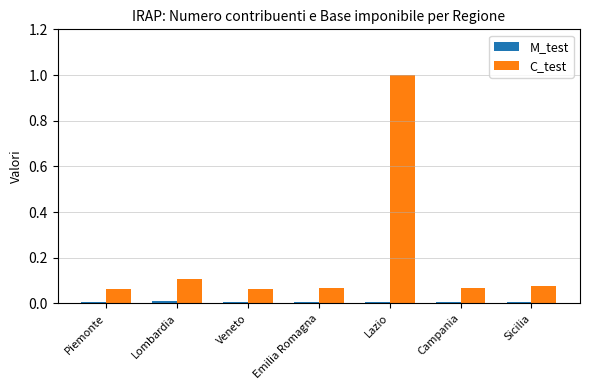

What is the spread (max minus min) of values at Lazio?

1.0